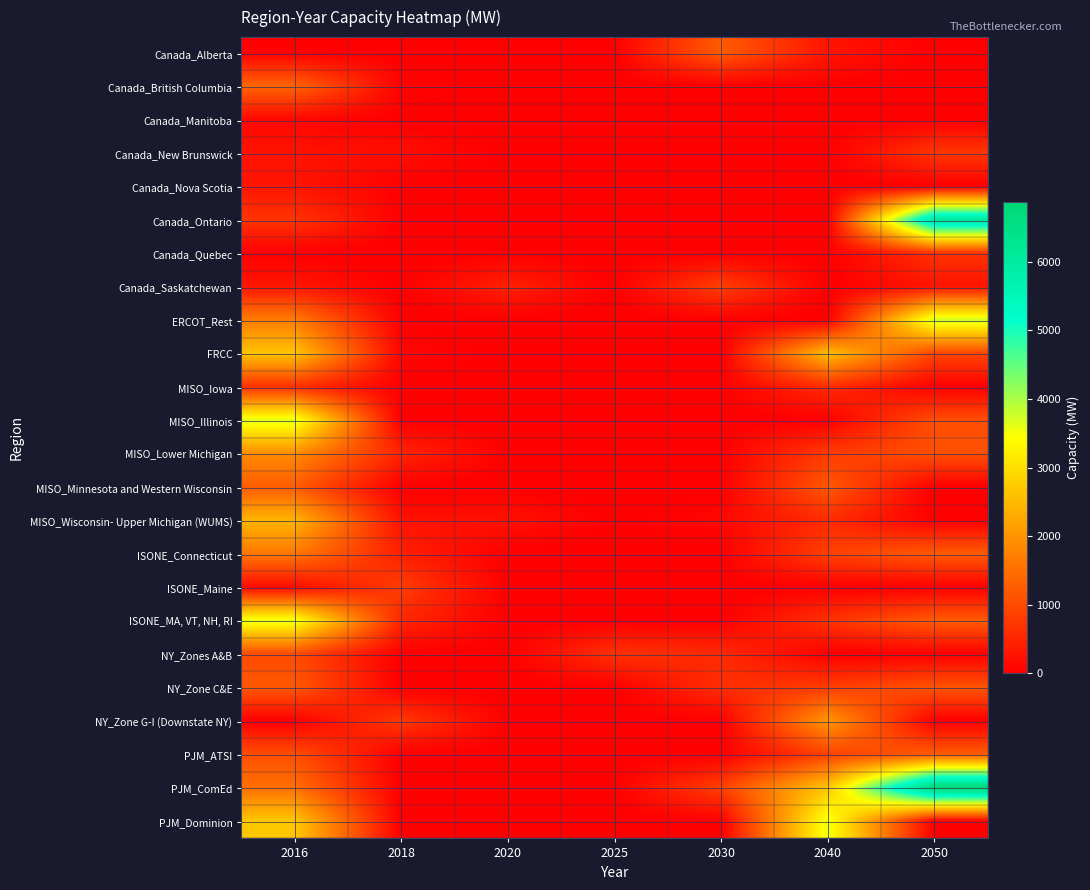

Rank the series by their maximum value, from lowest to highest.

Canada_Manitoba, Canada_Nova Scotia, MISO_Iowa, Canada_Quebec, Canada_New Brunswick, ISONE_Maine, Canada_Saskatchewan, NY_Zones A&B, NY_Zone C&E, Canada_Alberta, MISO_Minnesota and Western Wisconsin, PJM_ATSI, Canada_British Columbia, ISONE_Connecticut, MISO_Lower Michigan, NY_Zone G-I (Downstate NY), MISO_Wisconsin- Upper Michigan (WUMS), FRCC, PJM_Dominion, ISONE_MA, VT, NH, RI, MISO_Illinois, ERCOT_Rest, Canada_Ontario, PJM_ComEd